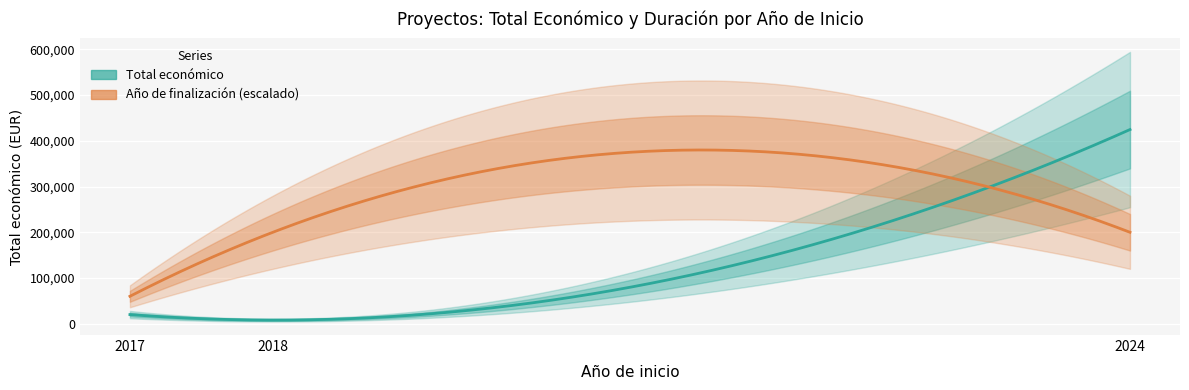

Which label corresponds to the largest value in the chart?

2024